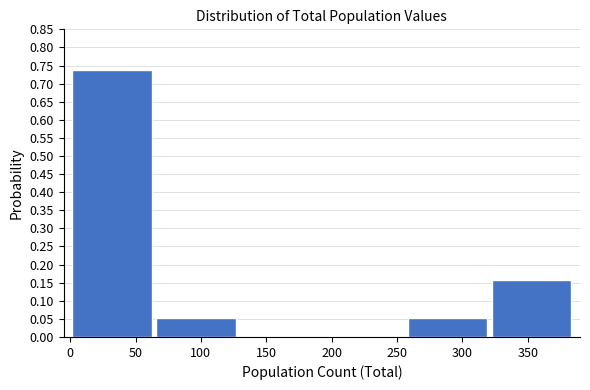

What is the height of the bar covering 65 to 130 on the x-axis? Neither the bar edges nor the heights are printed on the chart, so give them approximately, as read against the axes.

0.055